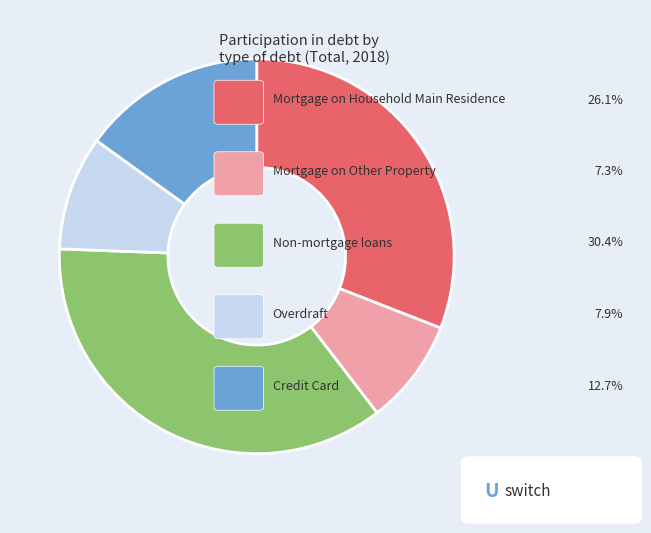

Does any single category account for the majority?

No